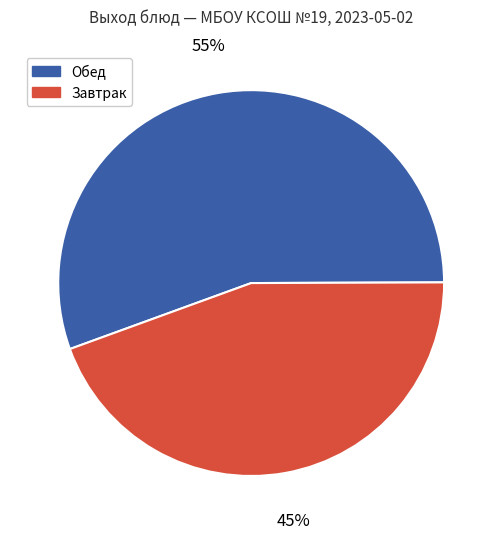

Is there a majority slice in this chart?

Yes